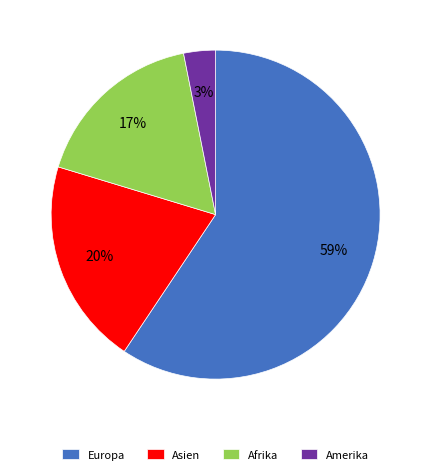

Does Amerika represent more than half of the total?

No